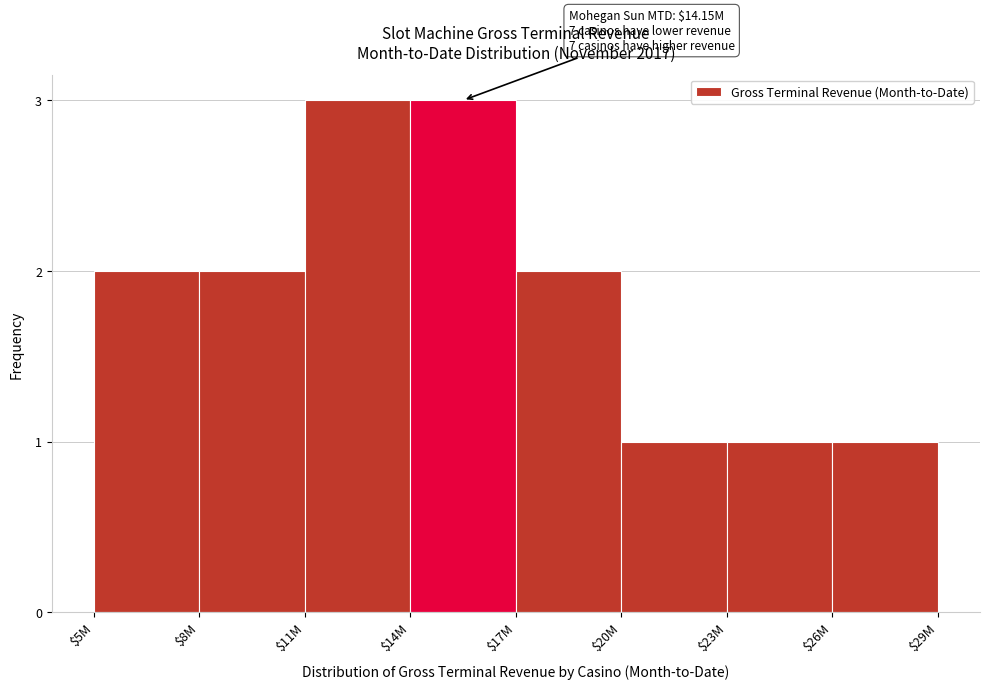

Reading left to right, transcribe all the data shown in this chart.

2	2	3	3	2	1	1	1